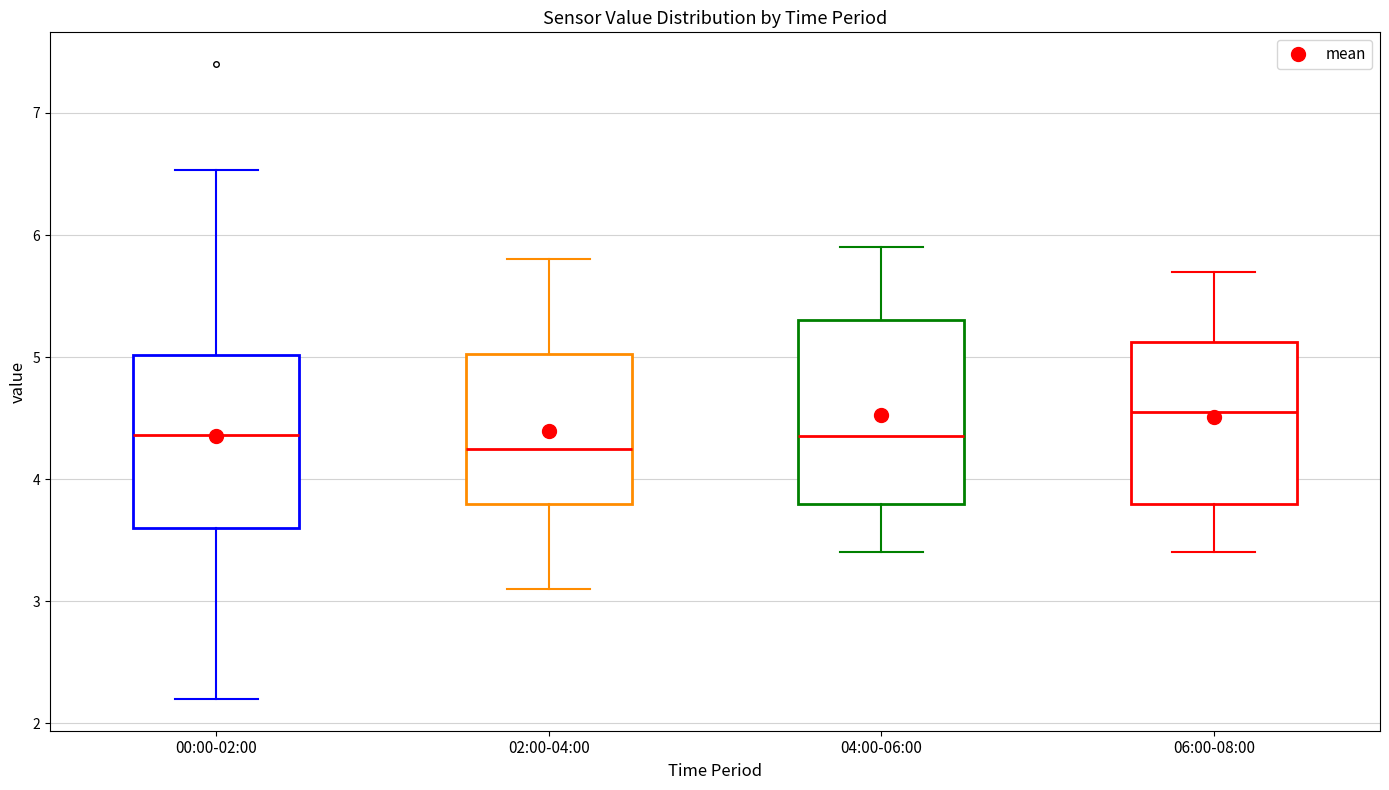

Reading left to right, read every box against the y-axis: the position of its median line, the range the box covers, and the ends of its whiskers. The values are not printed on the chart, so give them approximately, as read against the axis.

00:00-02:00: median 4.4, box 3.6 to 5.0, whiskers 2.2 to 6.5
02:00-04:00: median 4.3, box 3.8 to 5.0, whiskers 3.1 to 5.8
04:00-06:00: median 4.4, box 3.8 to 5.3, whiskers 3.4 to 5.9
06:00-08:00: median 4.6, box 3.8 to 5.1, whiskers 3.4 to 5.7